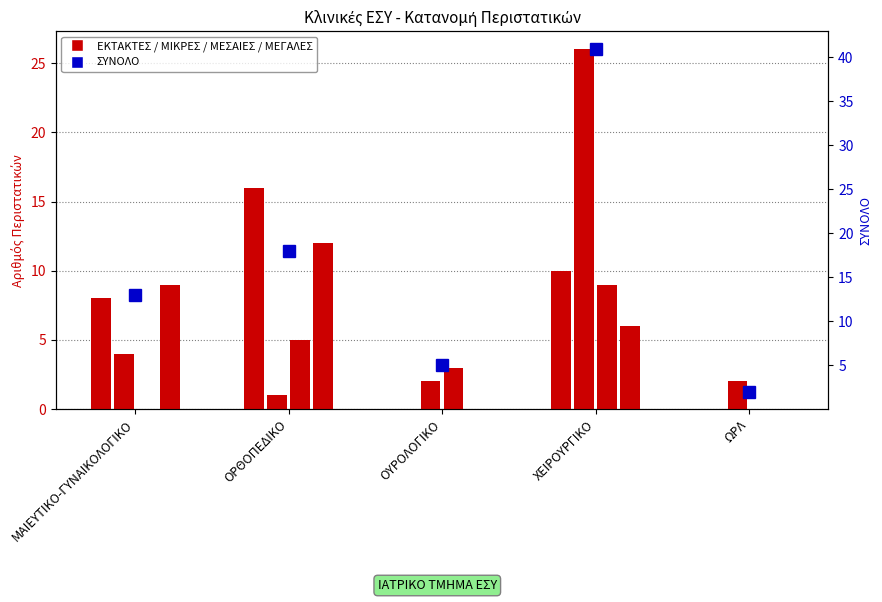

True or false: ΣΥΝΟΛΟ has a value of 41 at ΧΕΙΡΟΥΡΓΙΚΟ.

True